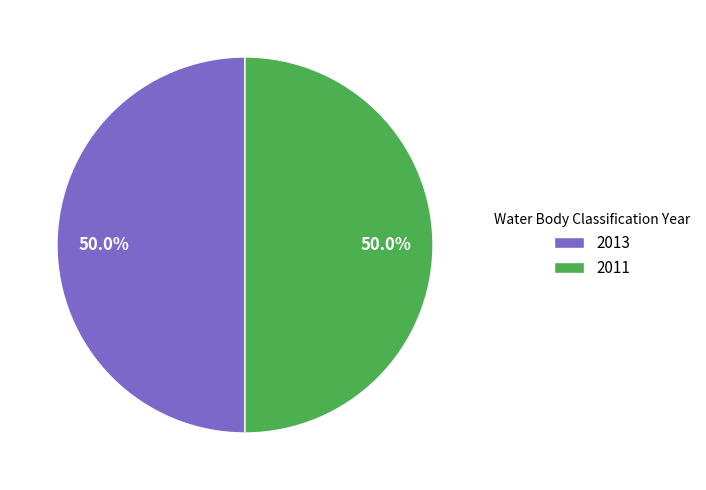

How much of the chart is everything except 2011?

50.0%